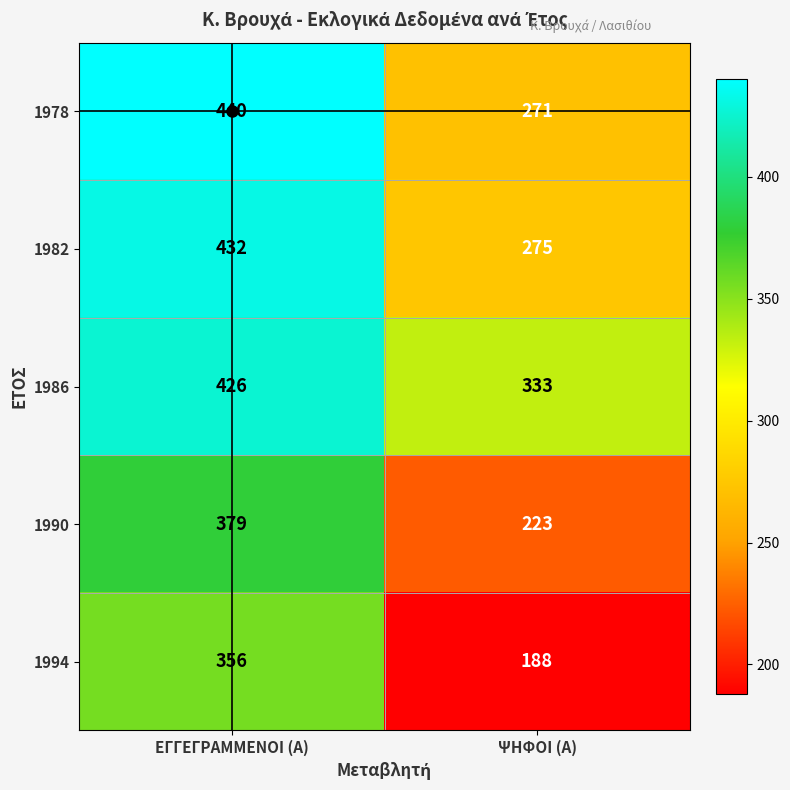

What is the minimum value shown in the chart?

188